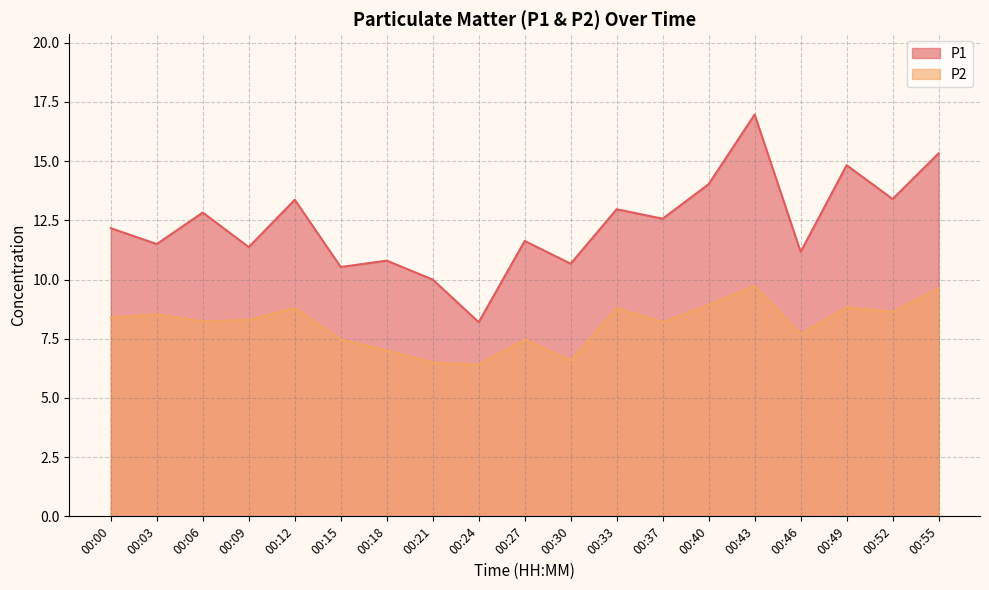

What is the average value of the P1 series?

12.3